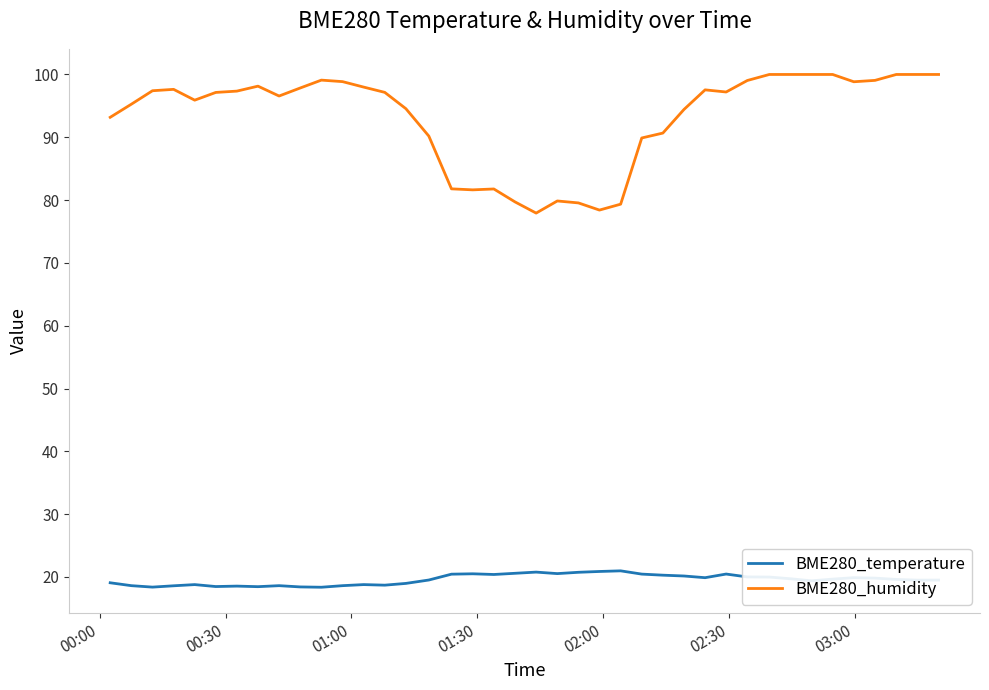

Which series has the largest total across all categories?

BME280_humidity